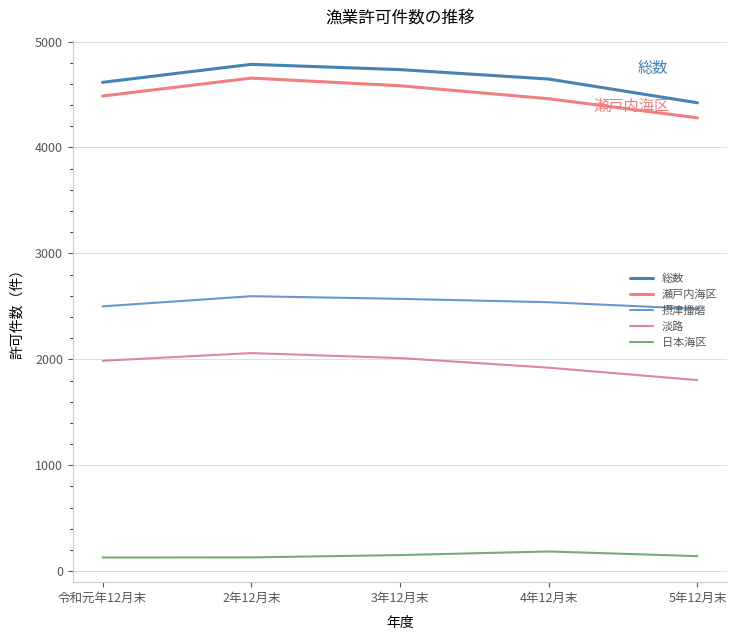

At which label does 瀬戸内海区 reach its minimum?

5年12月末